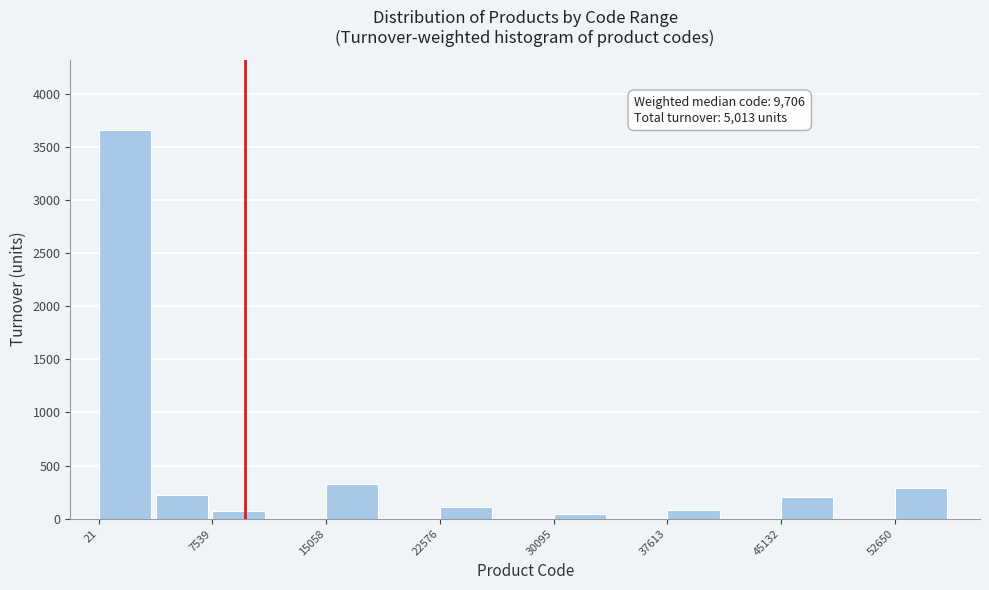

Around what value on the x-axis is the tallest bar? Give the approximate position of its centre, as read against the axis.

2000